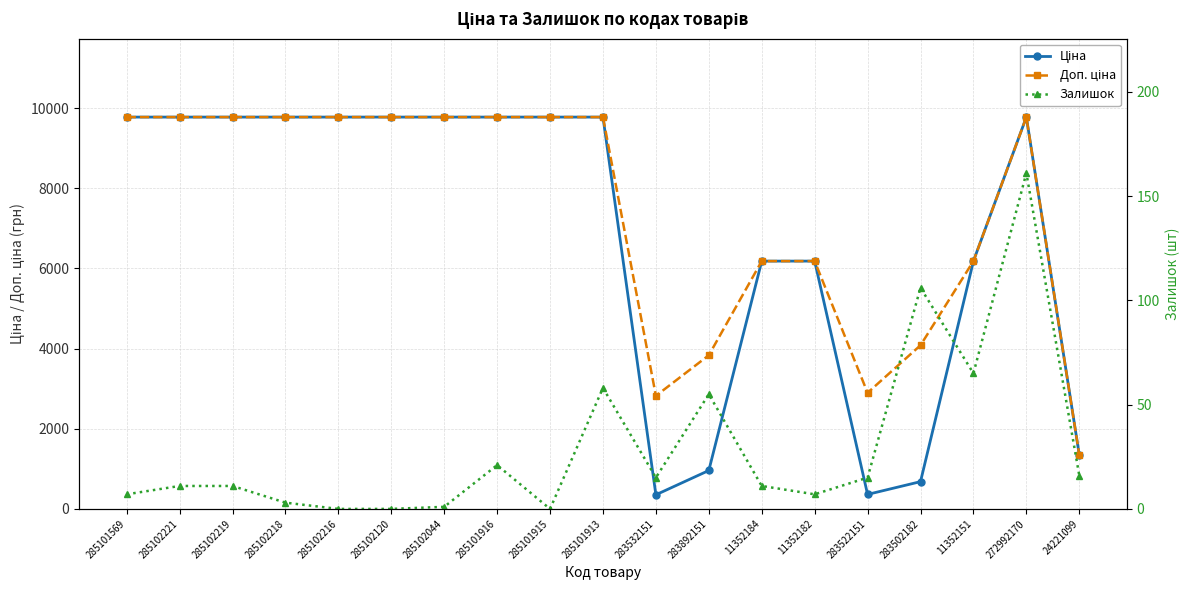

Between 285102044 and 285101915, which series saw the biggest shift?

Залишок